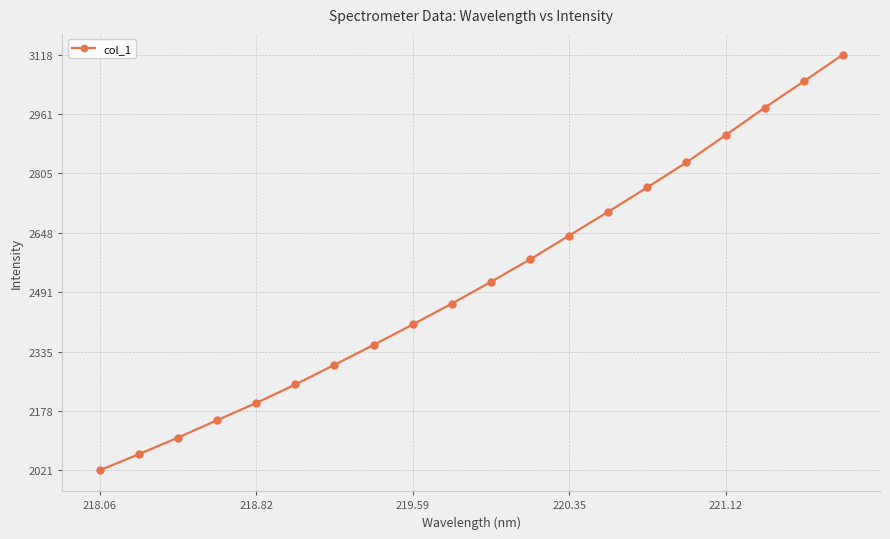

What is the difference between the second highest and minimum values?

1026.3